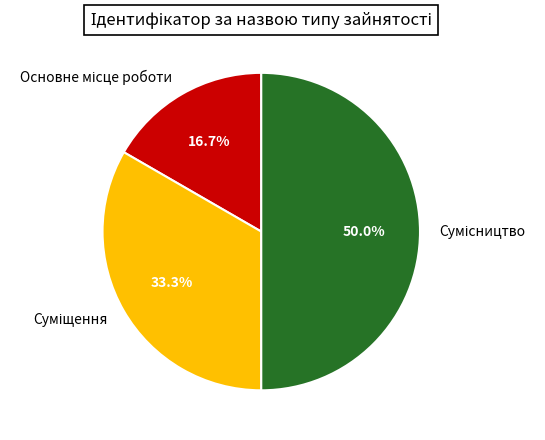

What percentage do Основне місце роботи and Суміщення together represent?

50.0%